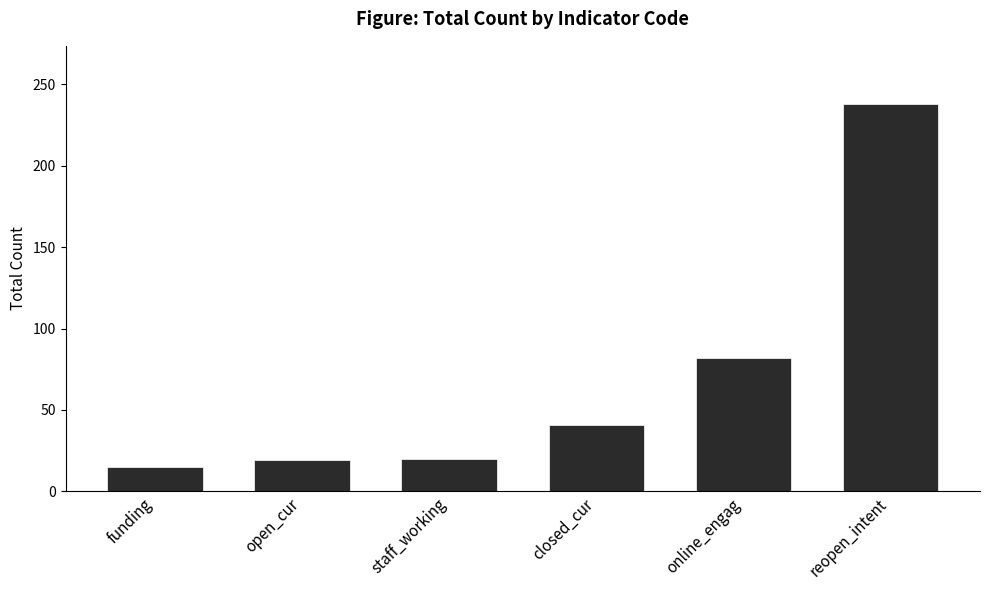

Is it true that the value at closed_cur is 23?

False